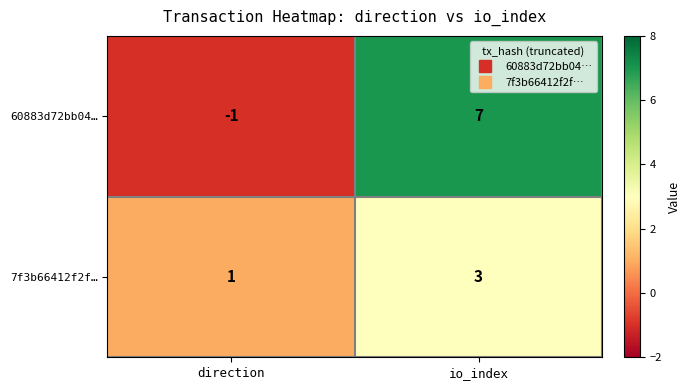

Reading left to right, list all the values displayed in this chart.

60883d72bb04…: -1	7
7f3b66412f2f…: 1	3